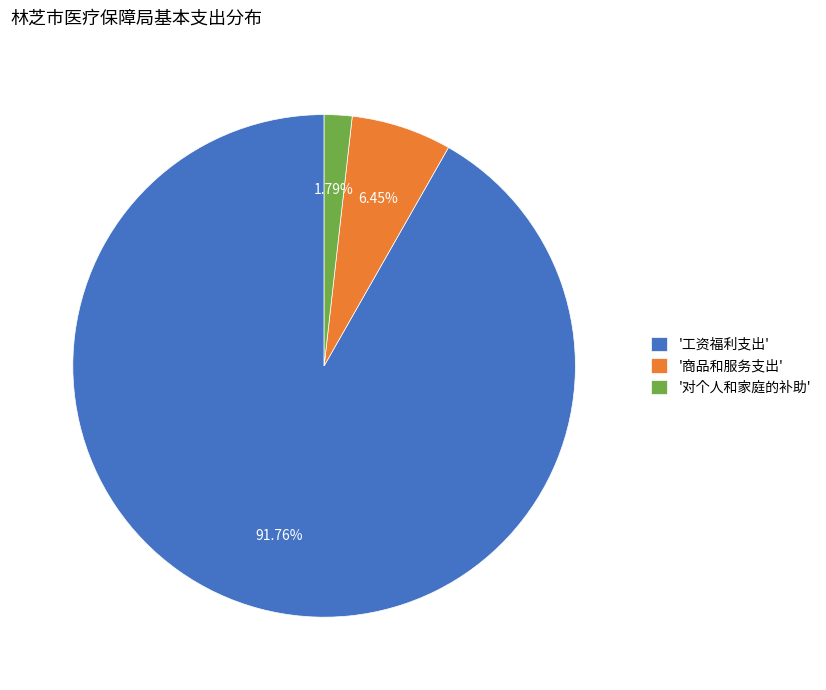

What is the smallest slice in the pie chart?

'对个人和家庭的补助'